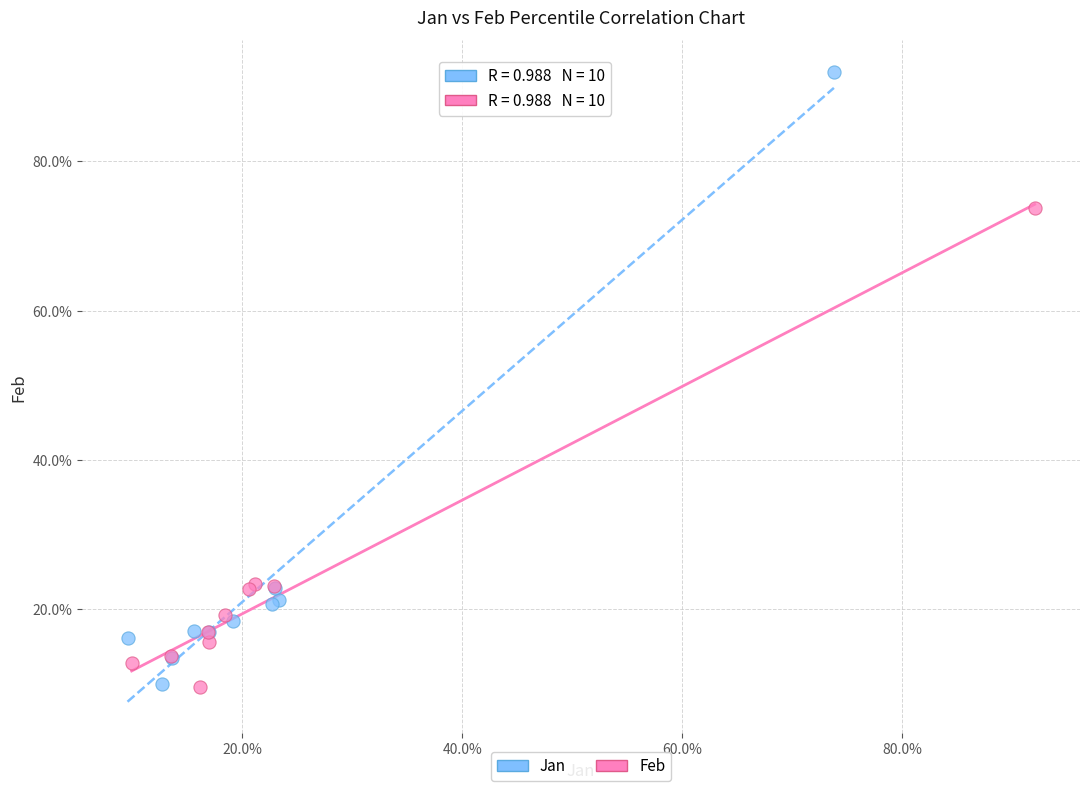

Which series reaches the maximum Y coordinate?

Jan